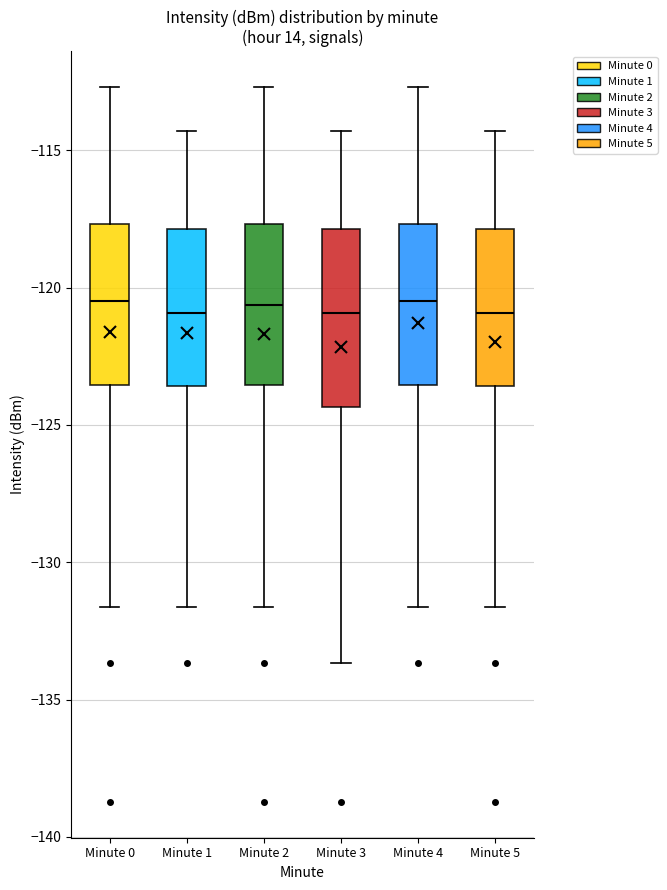

Comparing the boxes themselves (not the whiskers), which one is the tallest?

Minute 3